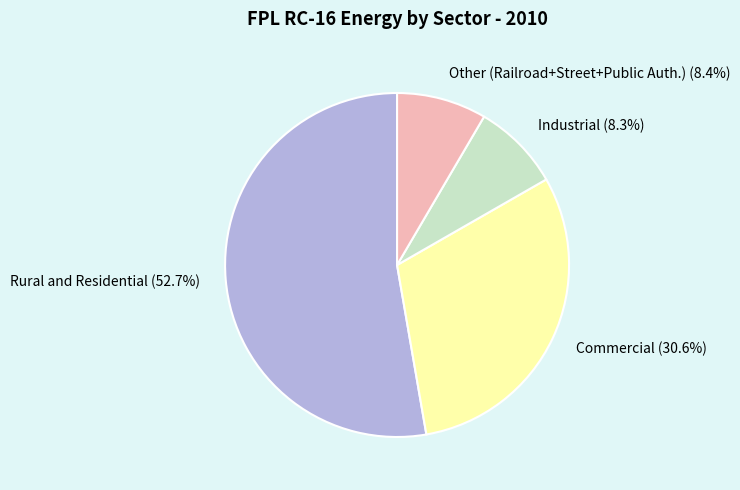

How much of the chart is everything except Other (Railroad+Street+Public Auth.)?

91.6%